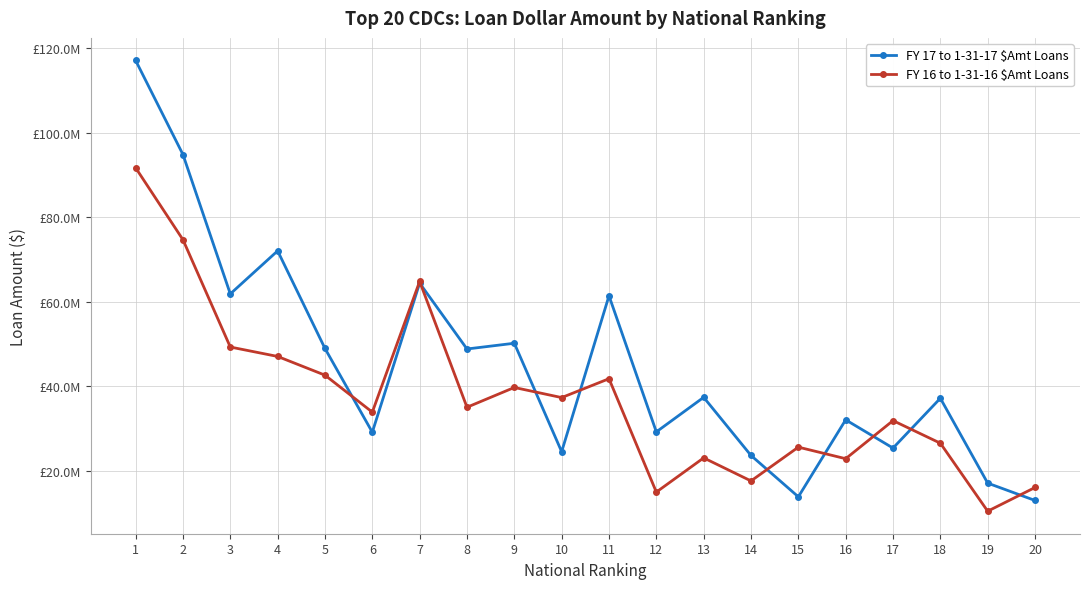

Is this an area chart (filled region under the line)?

No